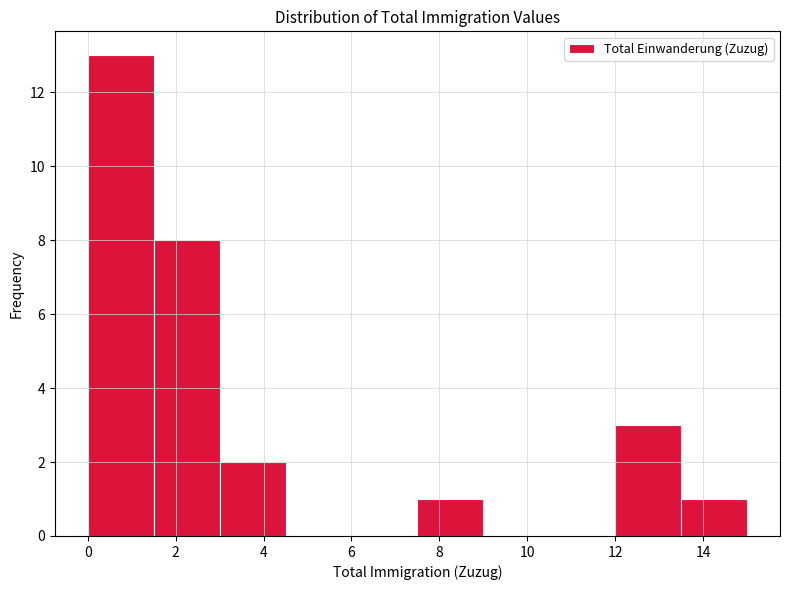

Which range on the x-axis has the tallest bar?

0.0 to 1.5